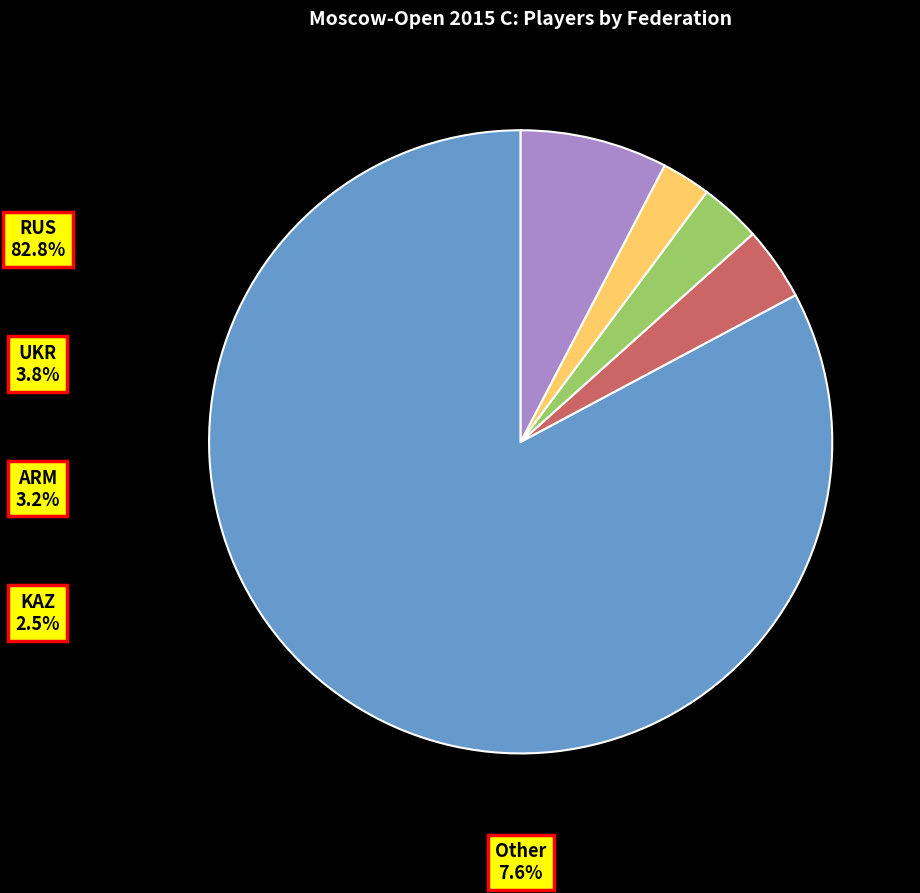

What is the change in value from RUS to Other?

-118